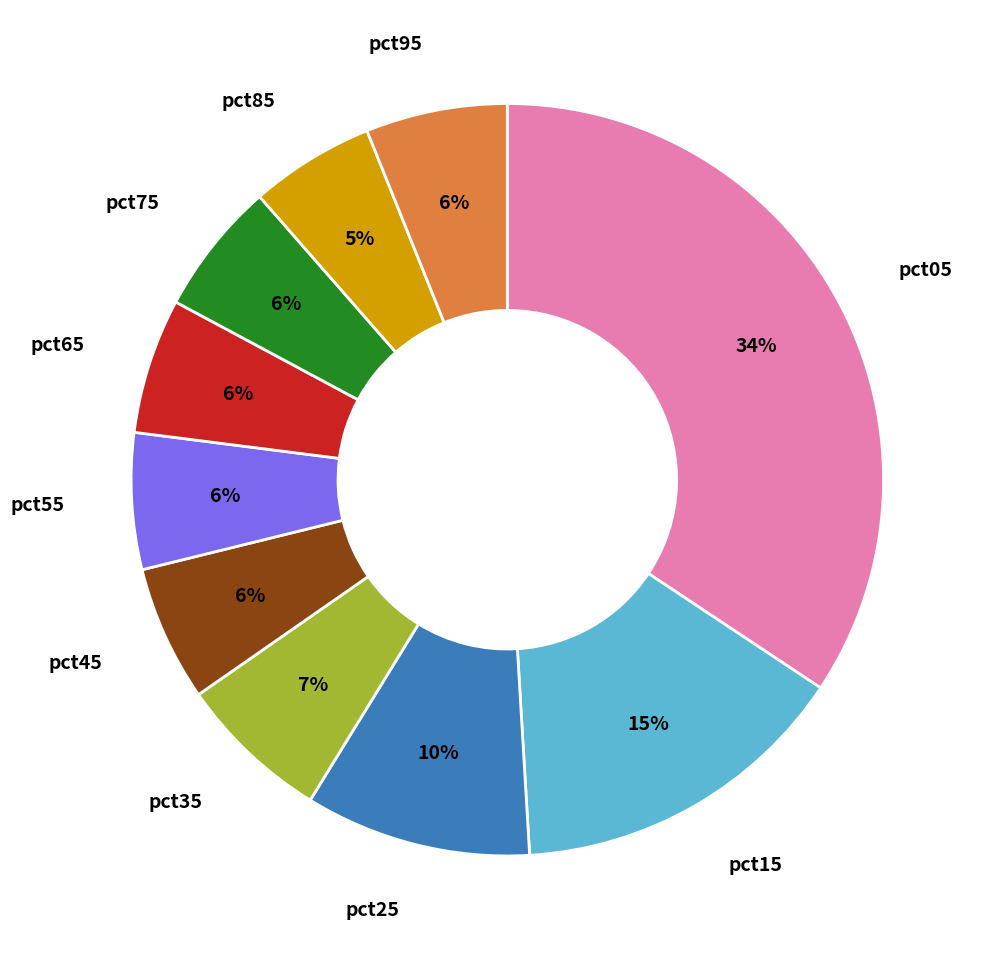

To the nearest percent, what is the average slice percentage?

10%